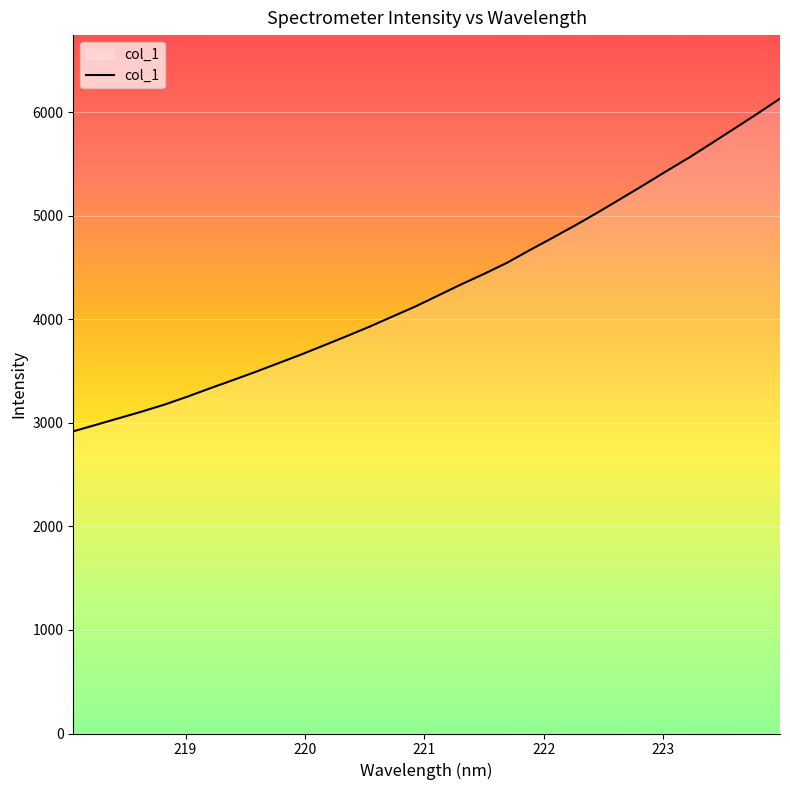

What is the minimum value shown in the chart?

2919.5